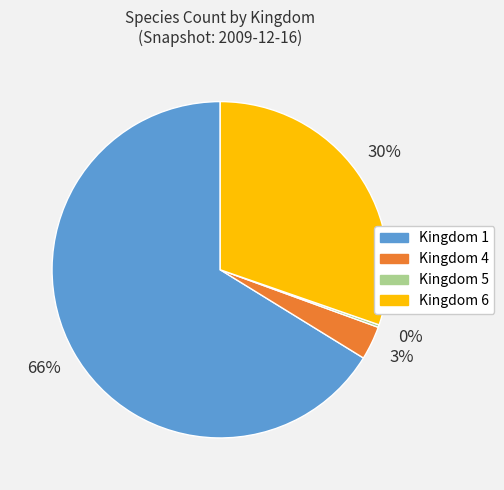

To the nearest percent, what is the difference between the Kingdom 6 and Kingdom 1 slice percentages?

36%